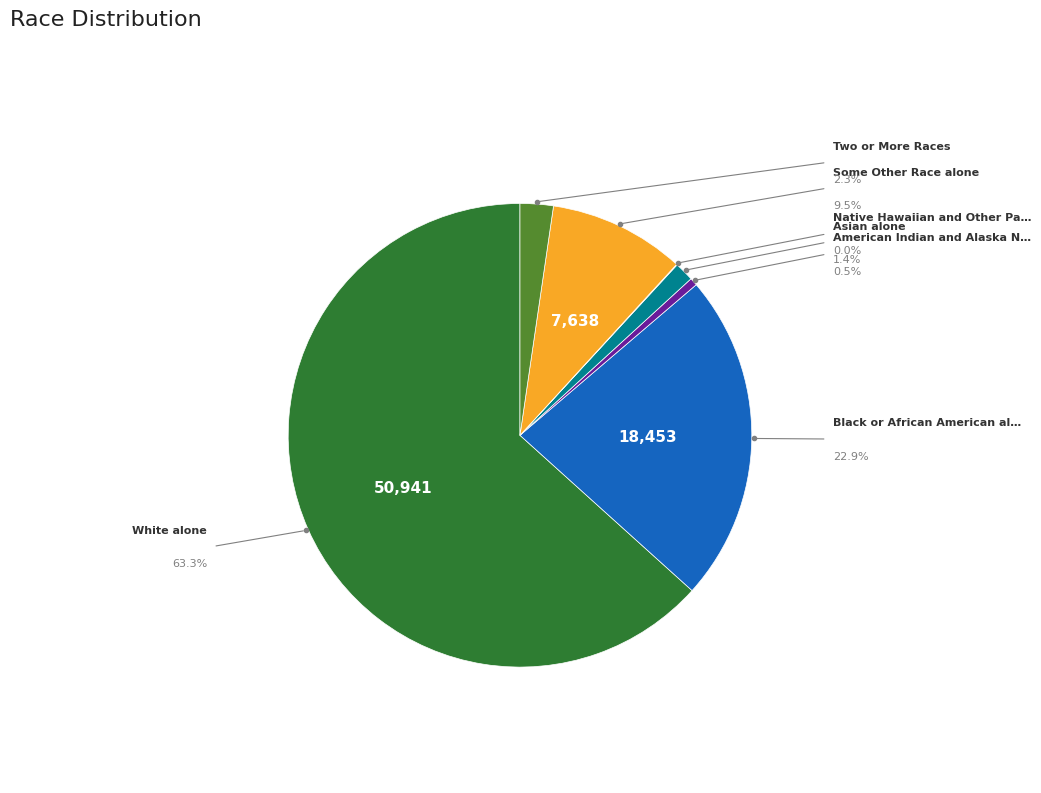

Is there any slice that represents more than half of the pie?

Yes